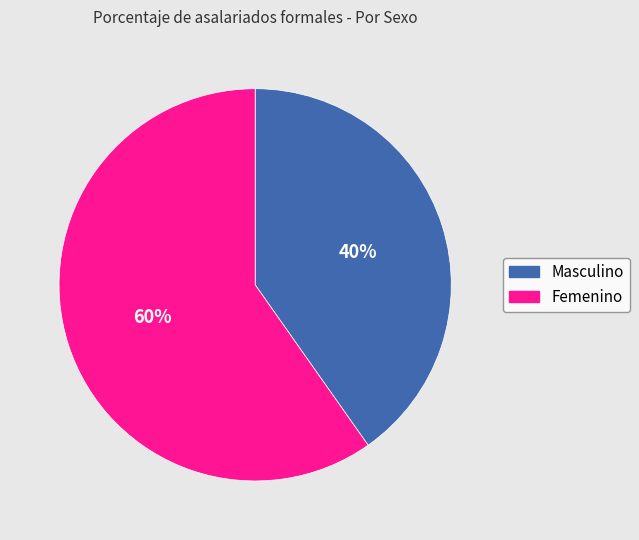

Is it true that Masculino is 52% of the pie?

False